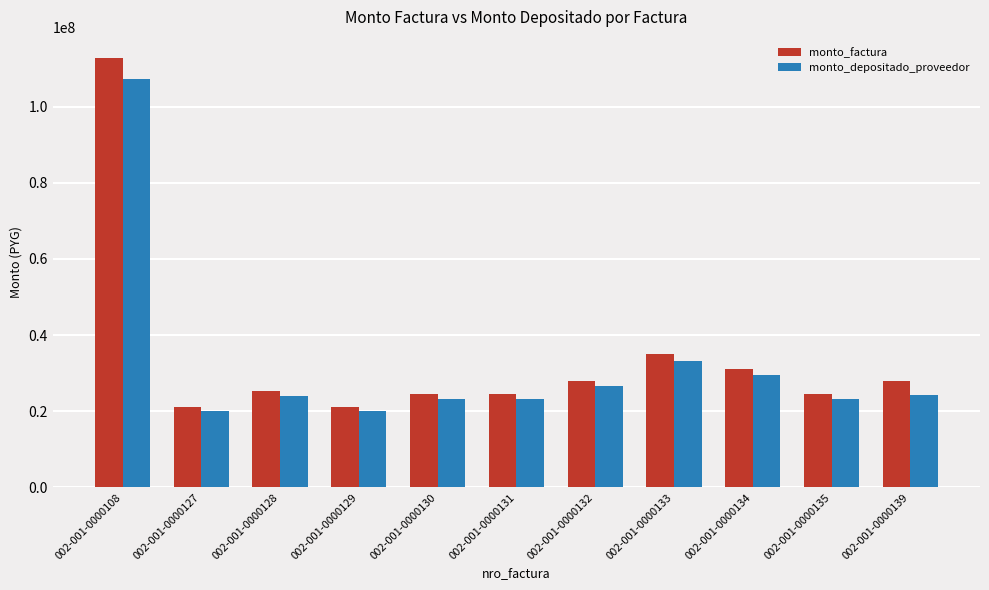

What is the sum of all monto_factura values?

375550000